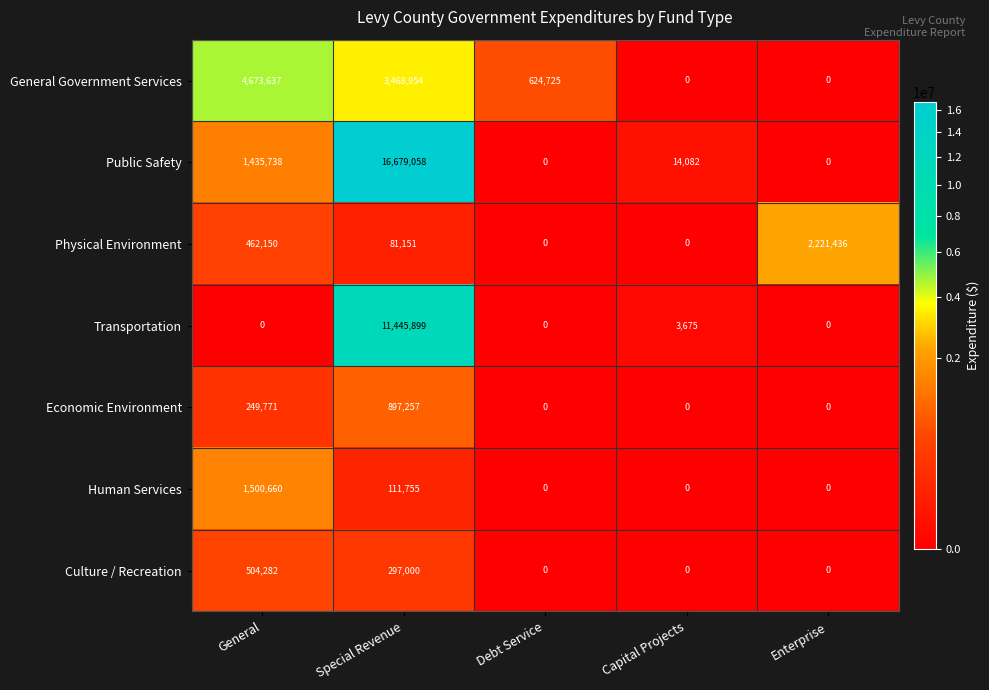

Where does the Public Safety series first go above 14082?

General